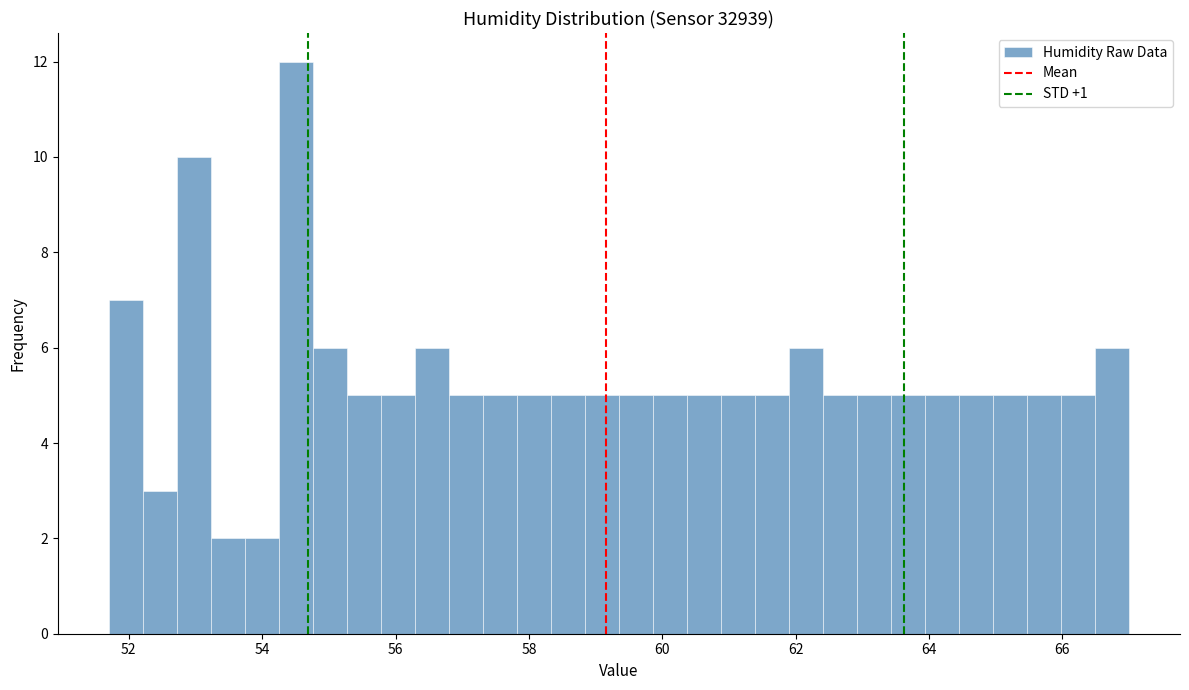

Read against the x-axis, roughly where is the centre of the tallest bar?

54.6